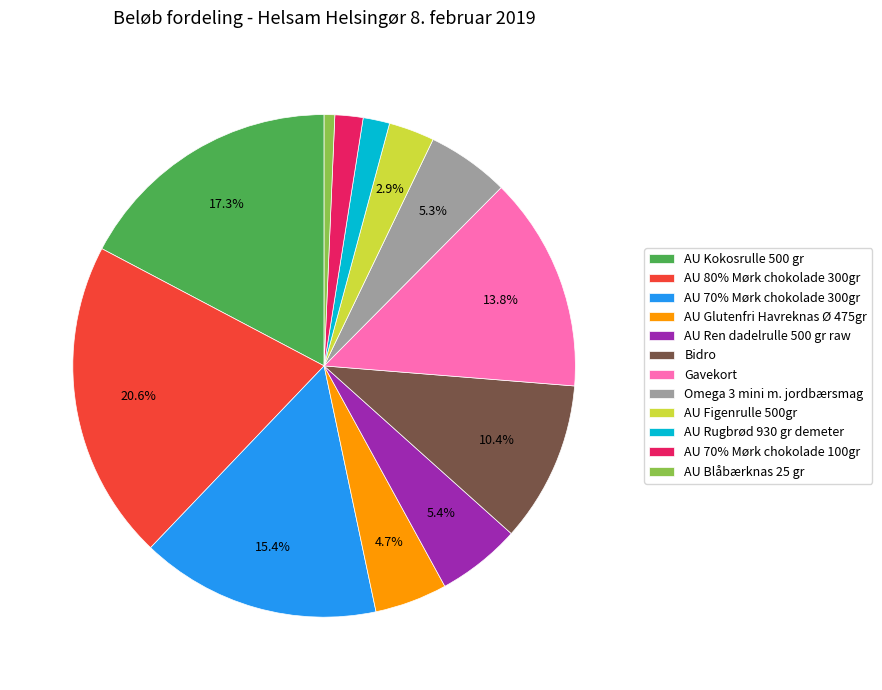

What is the largest slice in the pie chart?

AU 80% Mørk chokolade 300gr